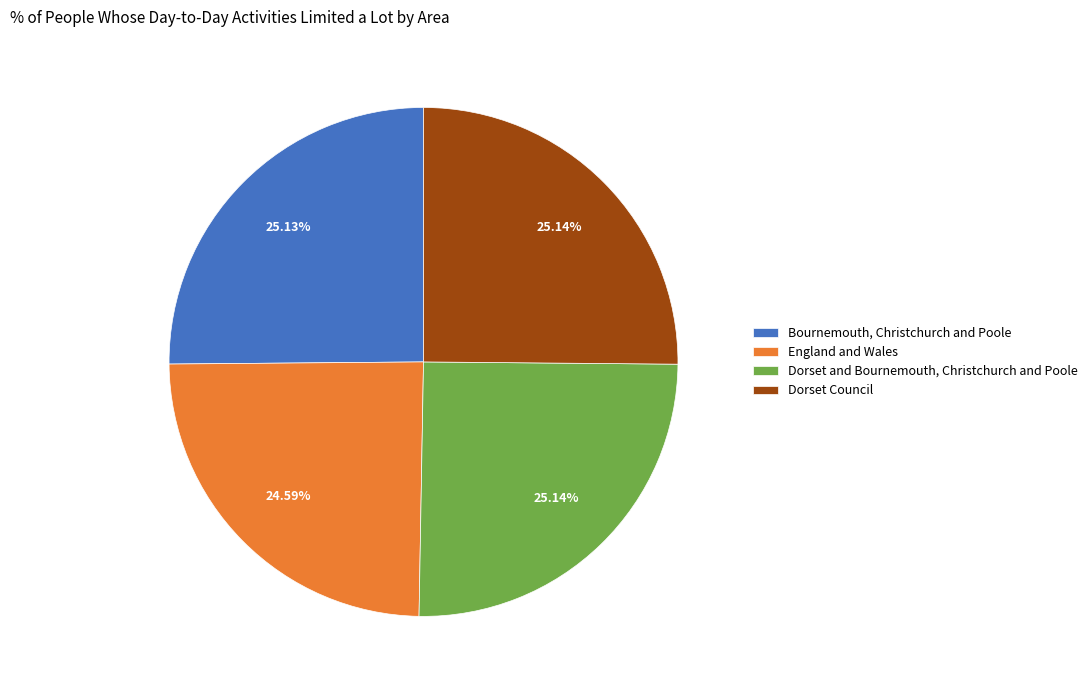

To the nearest percent, what portion does Dorset Council represent?

25%